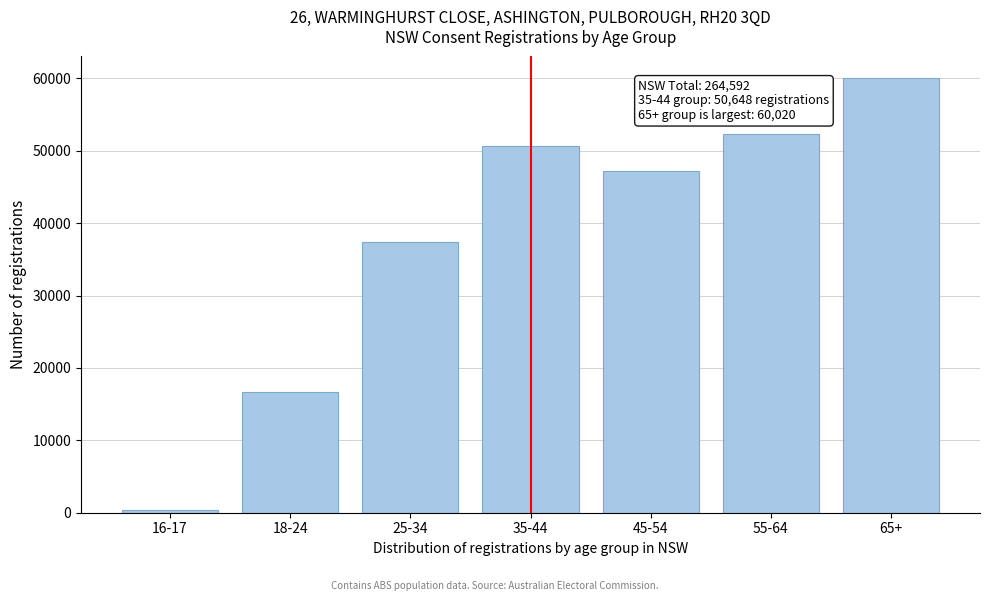

Reading left to right, list all the values displayed in this chart.

333	16678	37383	50648	47190	52340	60020